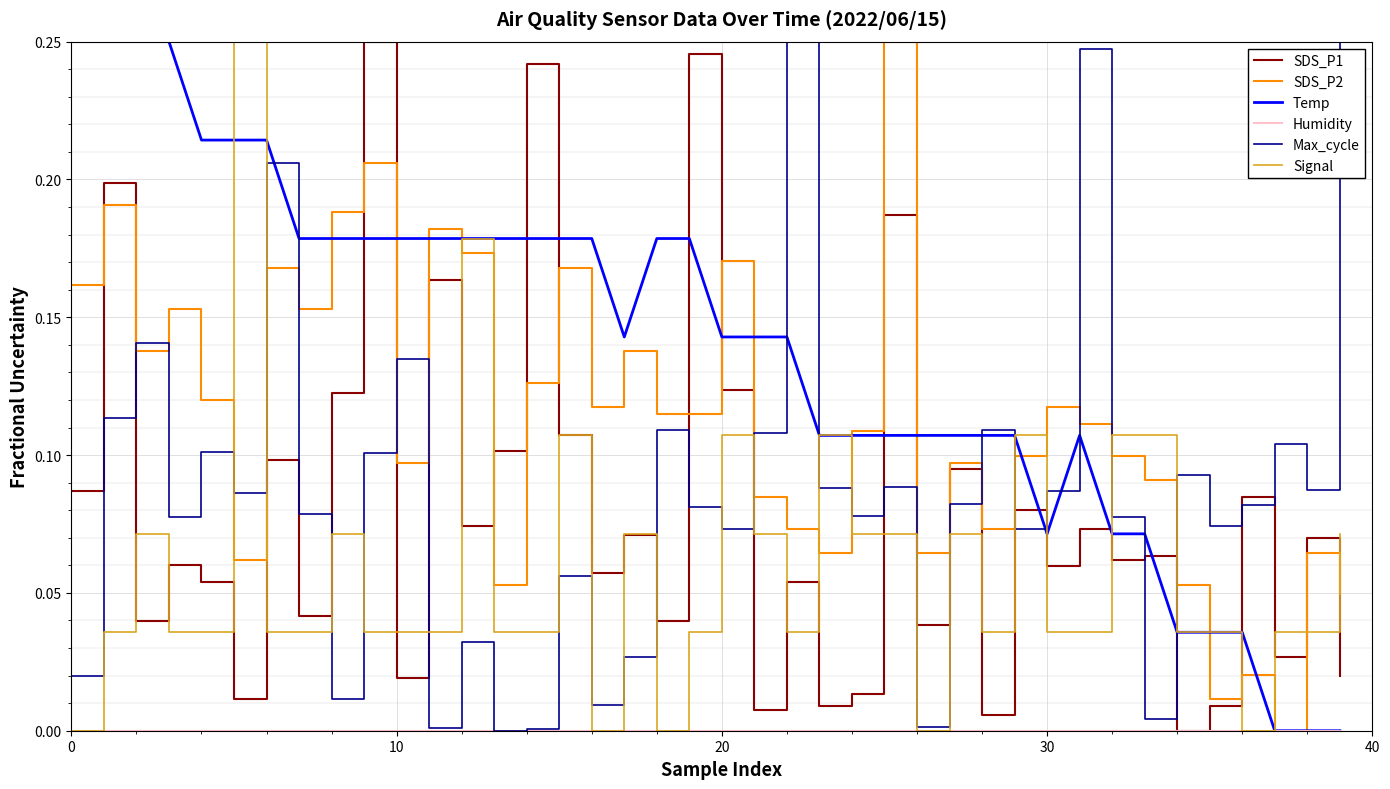

Which series has the largest total across all categories?

Temp